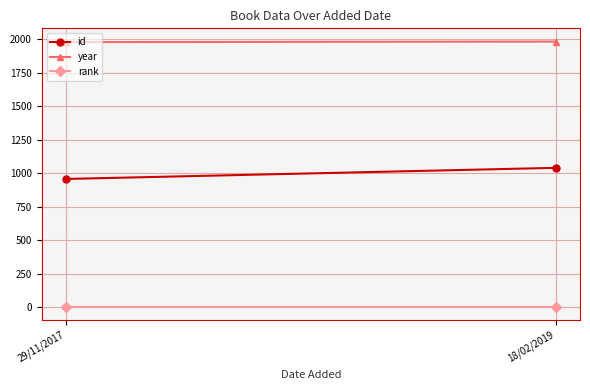

What are all the series names shown in the legend?

id, year, rank